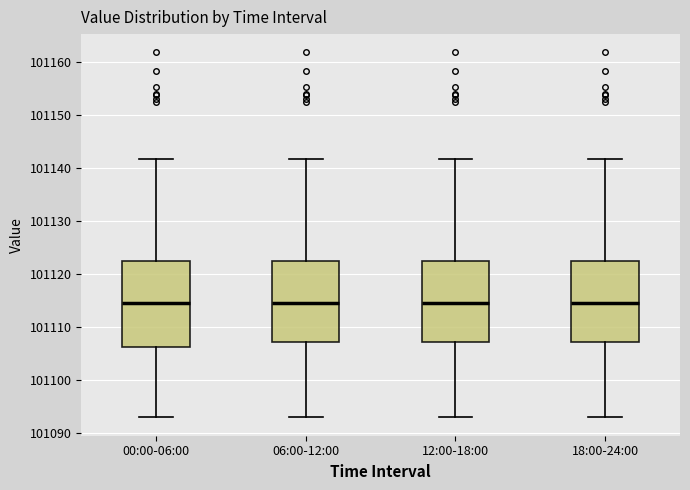

Where does the lower whisker of the box for 06:00-12:00 end on the y-axis? The values are not printed on the chart, so give them approximately, as read against the axis.

101093